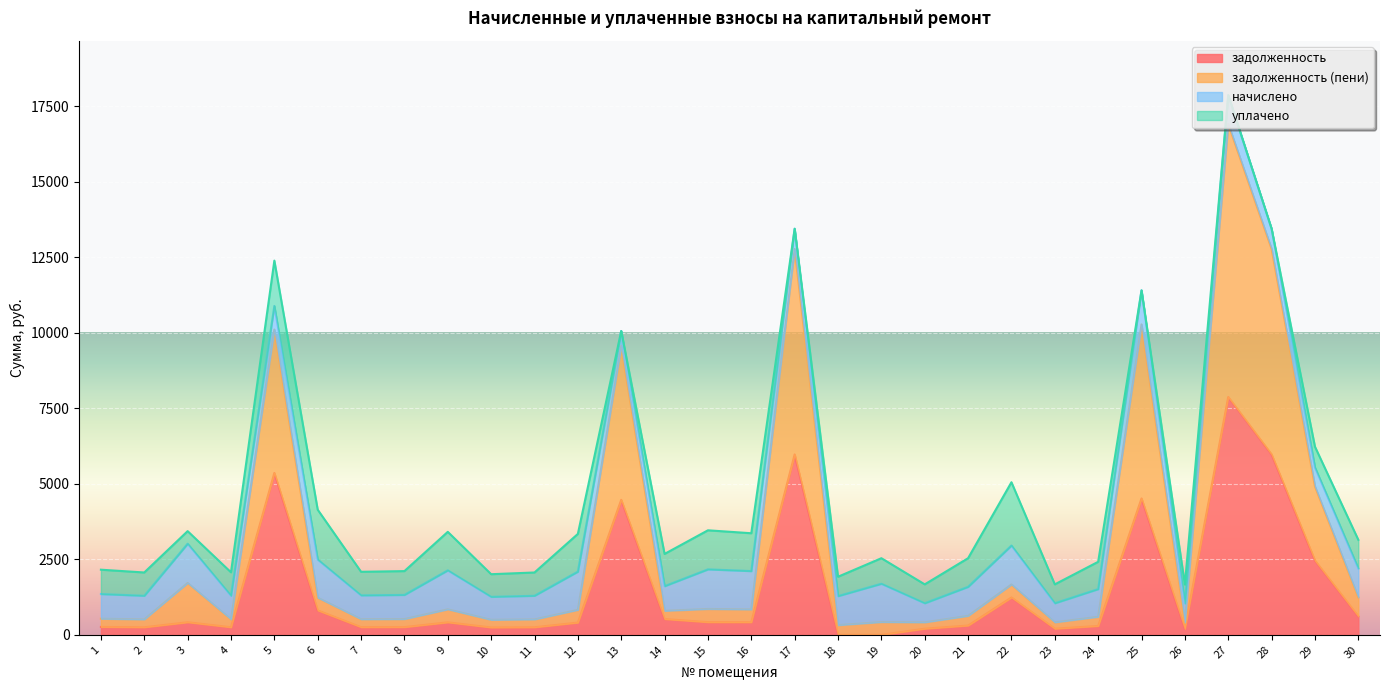

What is the maximum value for задолженность?

7873.1